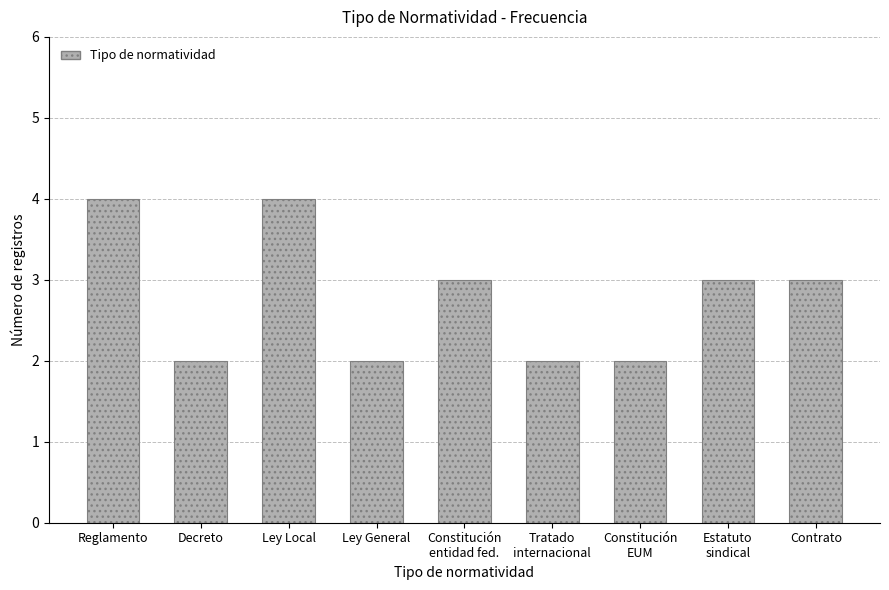

Reading left to right, extract all data points from this chart.

Reglamento=4	Decreto=2	Ley Local=4	Ley General=2	Constitución
entidad fed.=3	Tratado
internacional=2	Constitución
EUM=2	Estatuto
sindical=3	Contrato=3